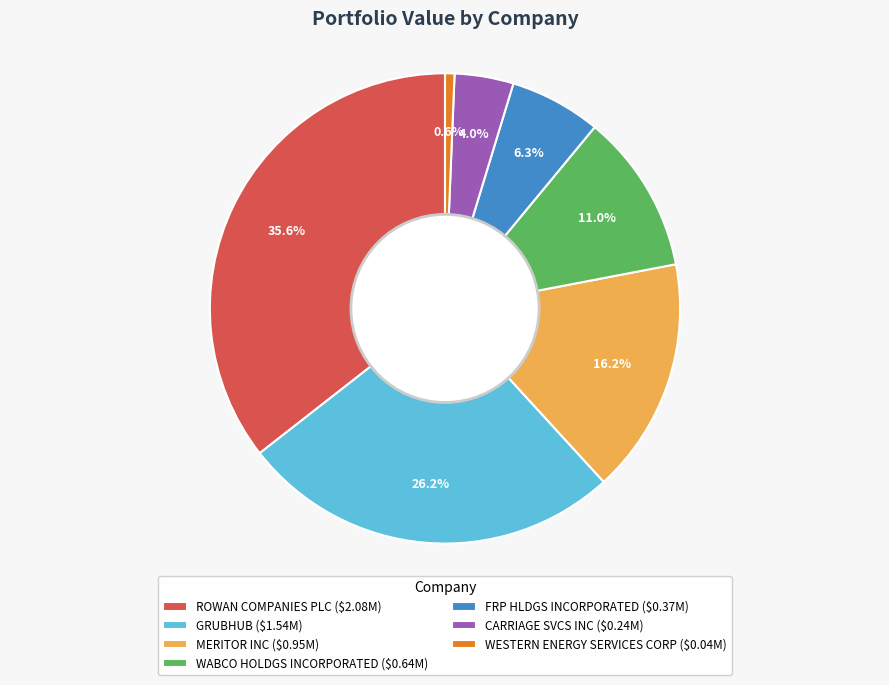

To the nearest percent, what is the difference between the WESTERN ENERGY SERVICES CORP and CARRIAGE SVCS INC slice percentages?

3%